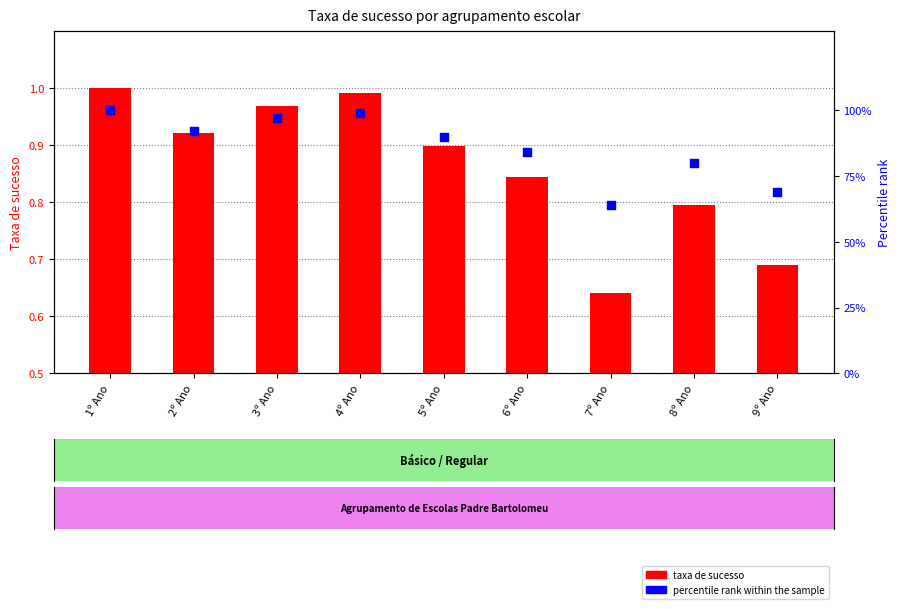

What are all the series names shown in the legend?

taxa de sucesso, percentile rank within the sample